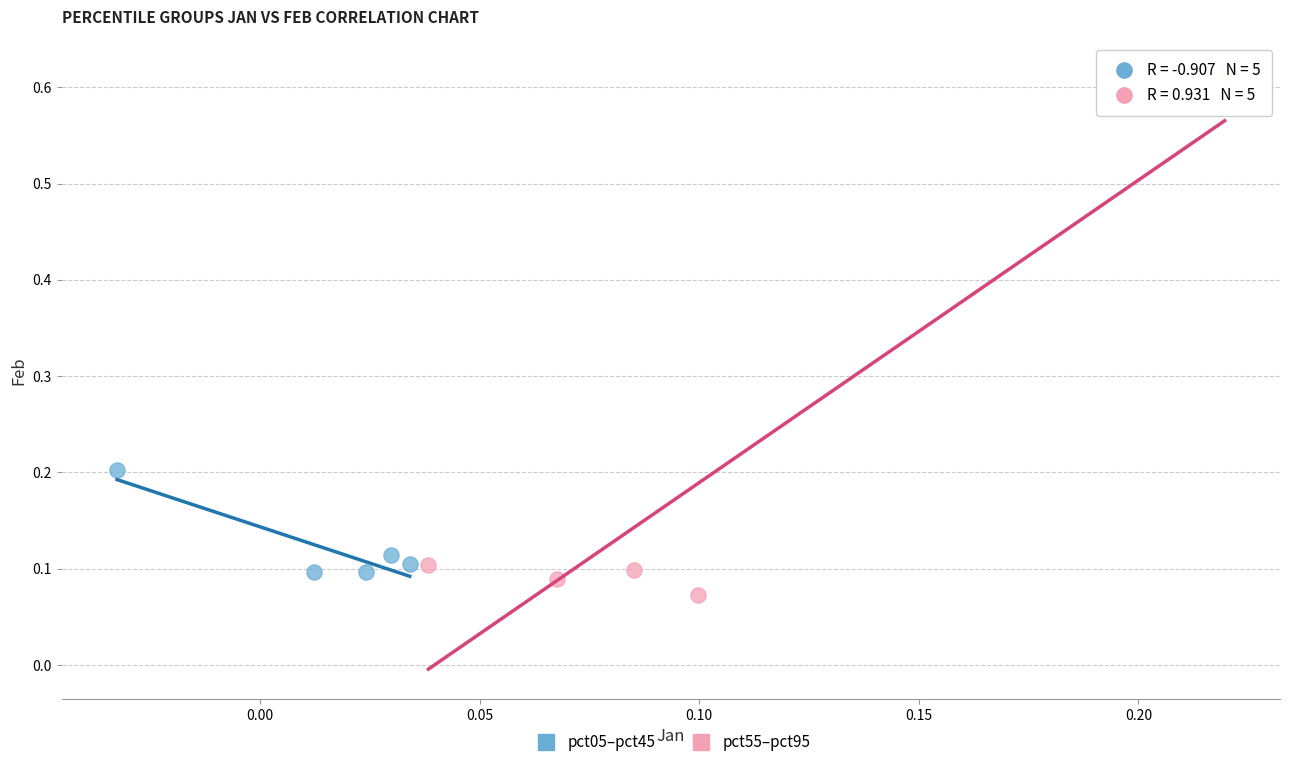

Which series contains the lowest Y value?

pct55–pct95